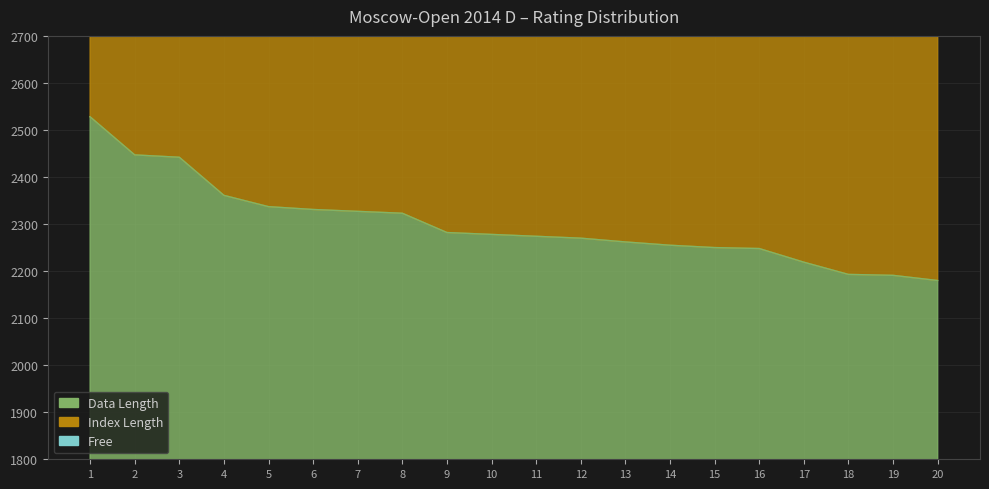

Which series changed the most between 4 and 13?

Index Length